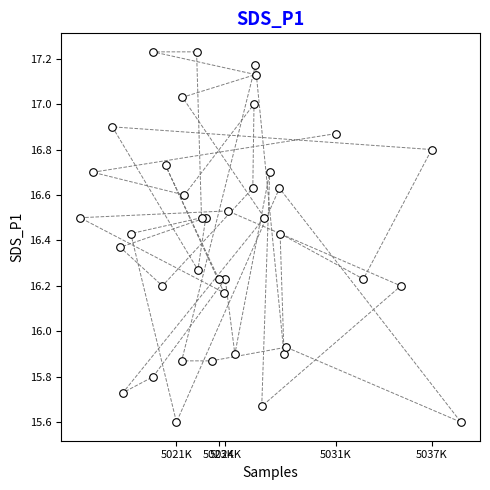

What is the range of X values (max minus min)?

4.5